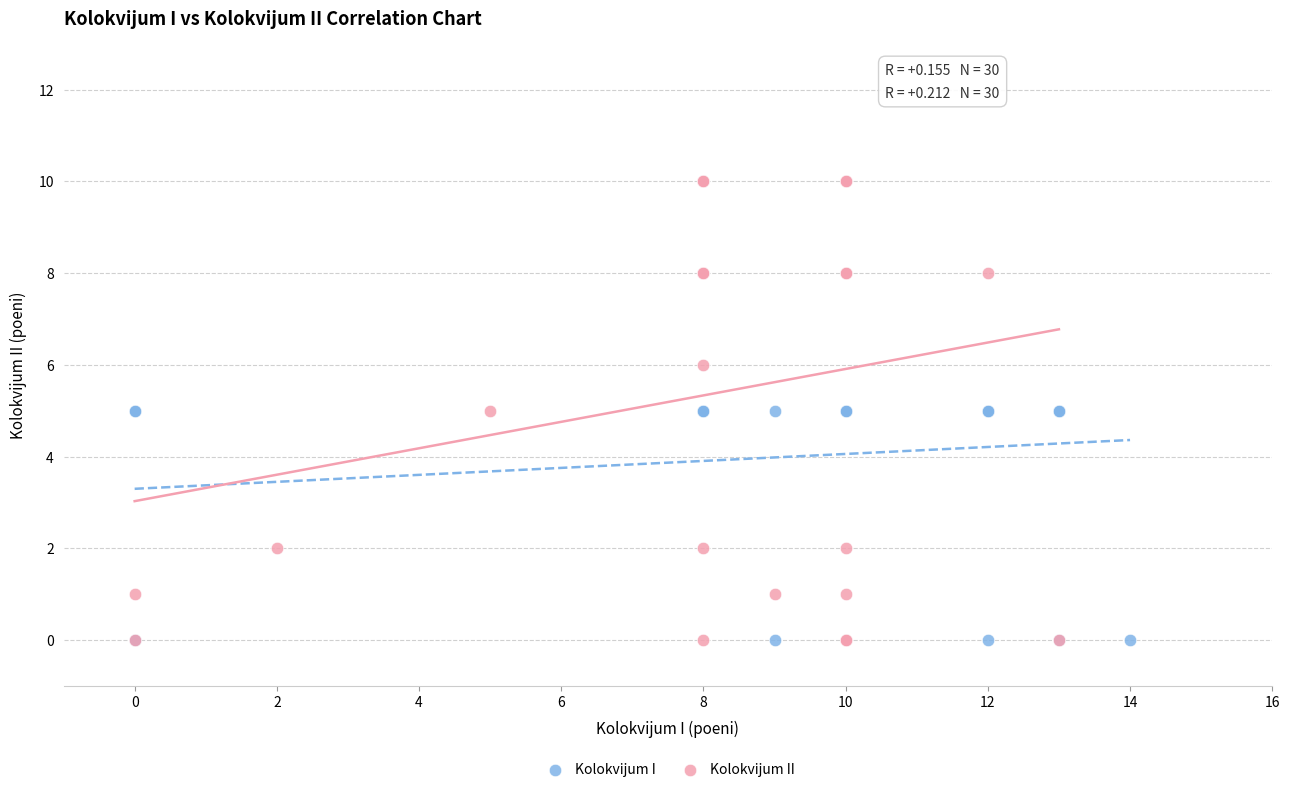

Which series contains the highest Y value?

Kolokvijum II